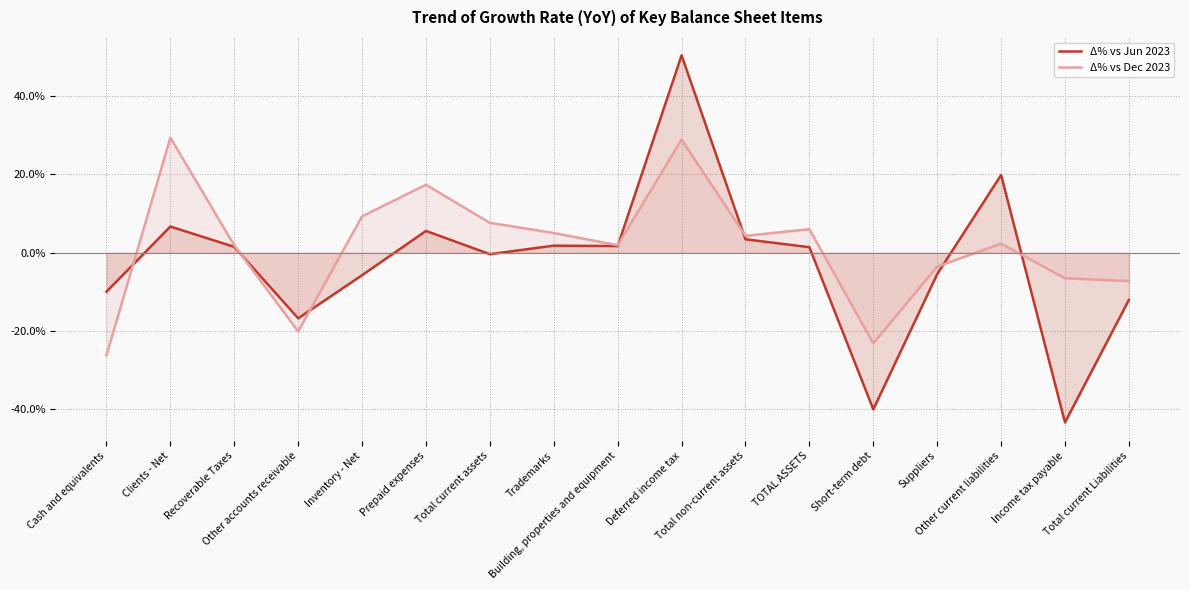

Is it true that Δ% vs Jun 2023 equals -0.2 at Cash and equivalents?

False